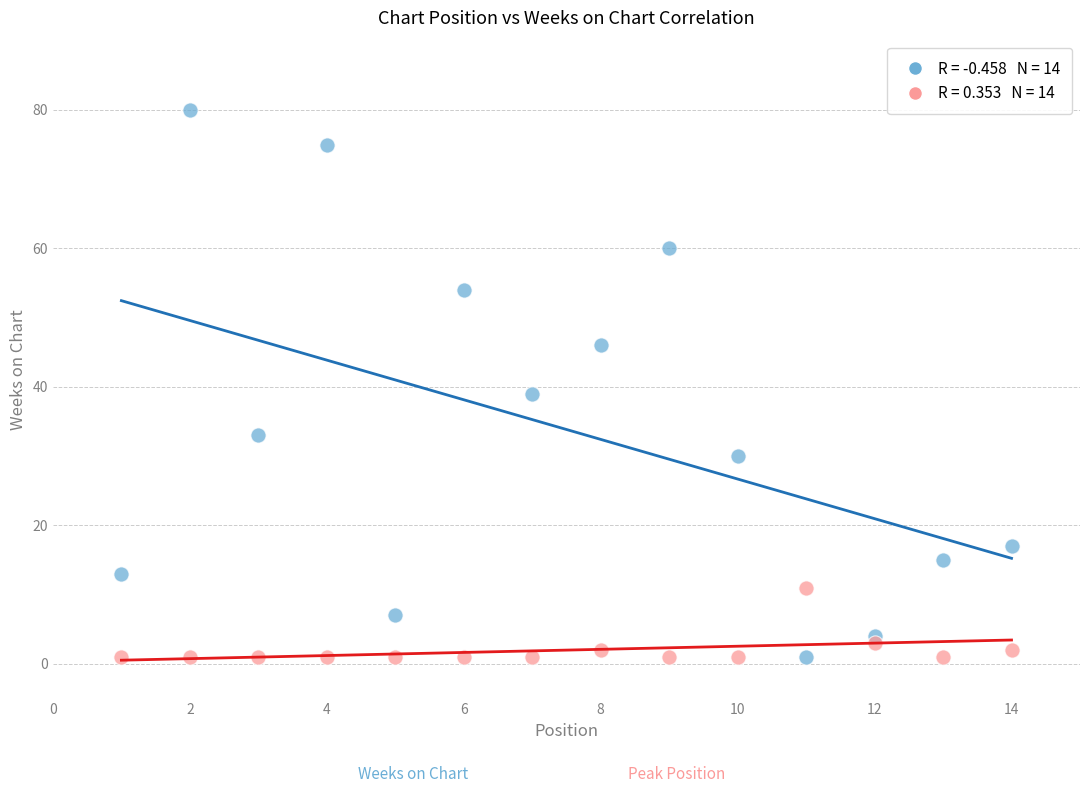

Across all series, what Y value is closest to 40?

39